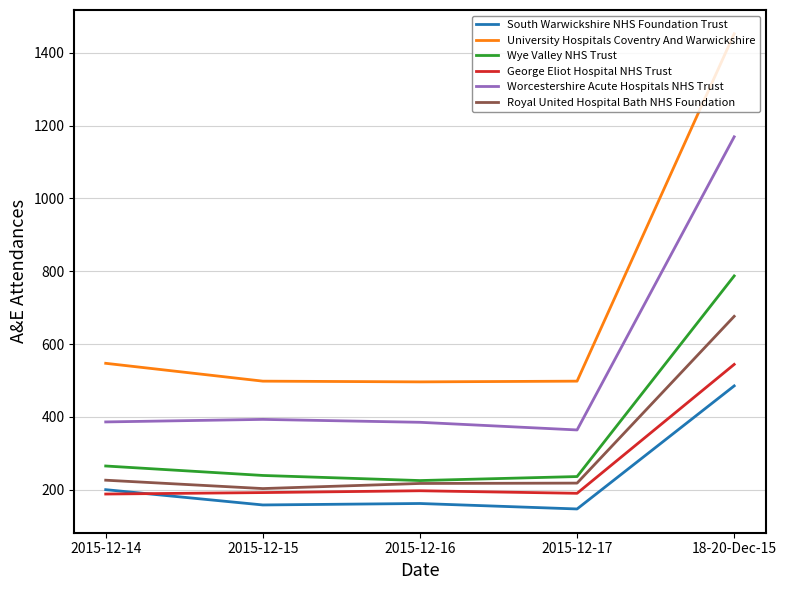

What are all the series names shown in the legend?

South Warwickshire NHS Foundation Trust, University Hospitals Coventry And Warwickshire, Wye Valley NHS Trust, George Eliot Hospital NHS Trust, Worcestershire Acute Hospitals NHS Trust, Royal United Hospital Bath NHS Foundation